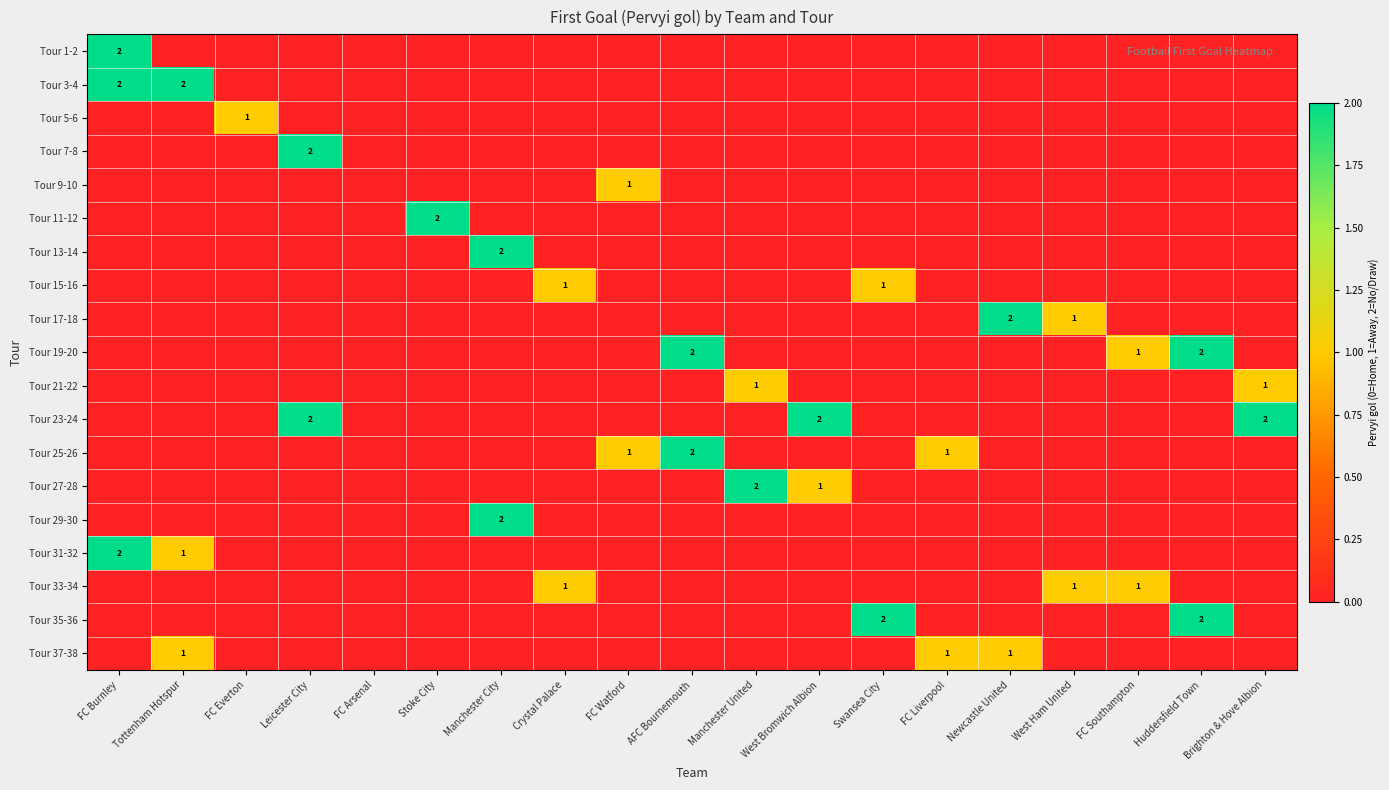

The Tour 1-2 series shows 1 at Stoke City. True or false?

False